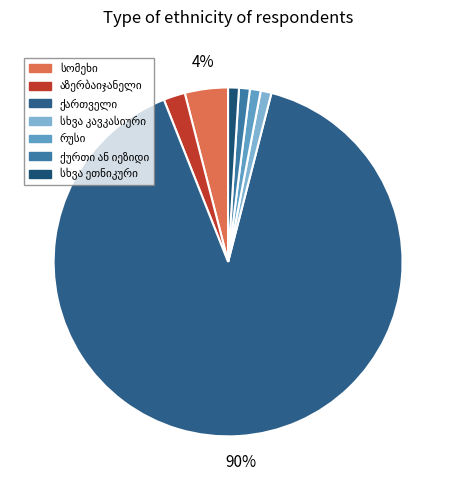

What percentage do ქართველი and სხვა ეთნიკური together represent?

91.0%